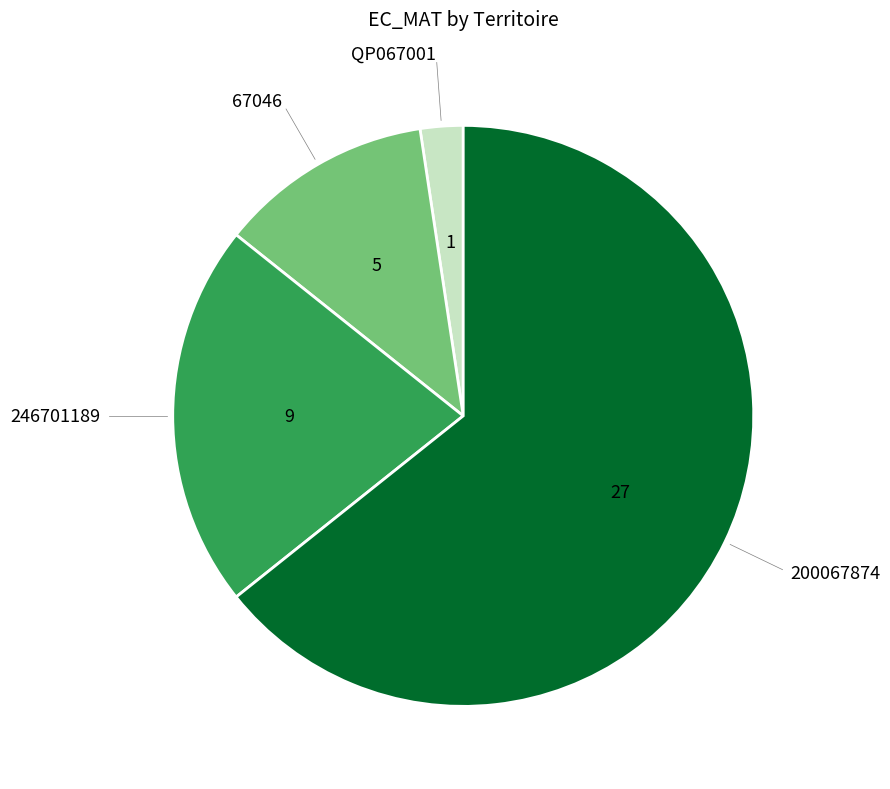

Is there any slice that represents more than half of the pie?

Yes